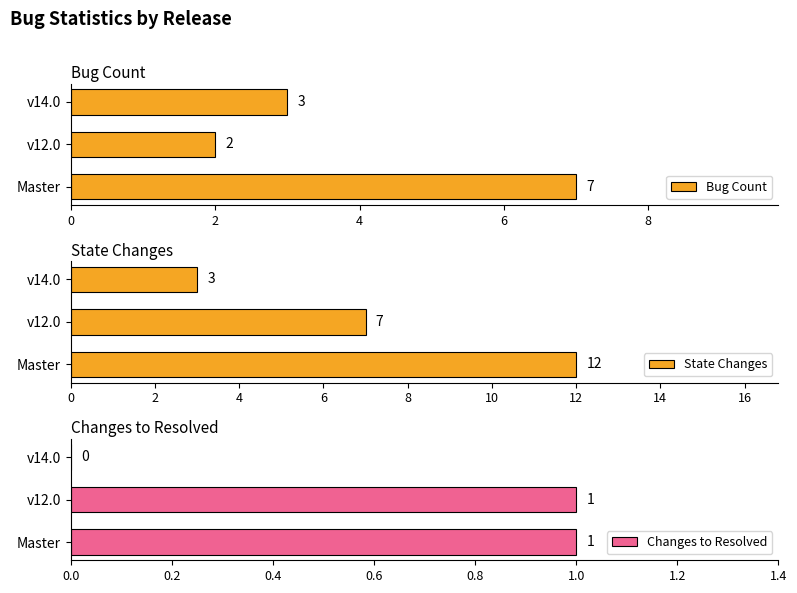

Which series has the widest spread of values?

State Changes